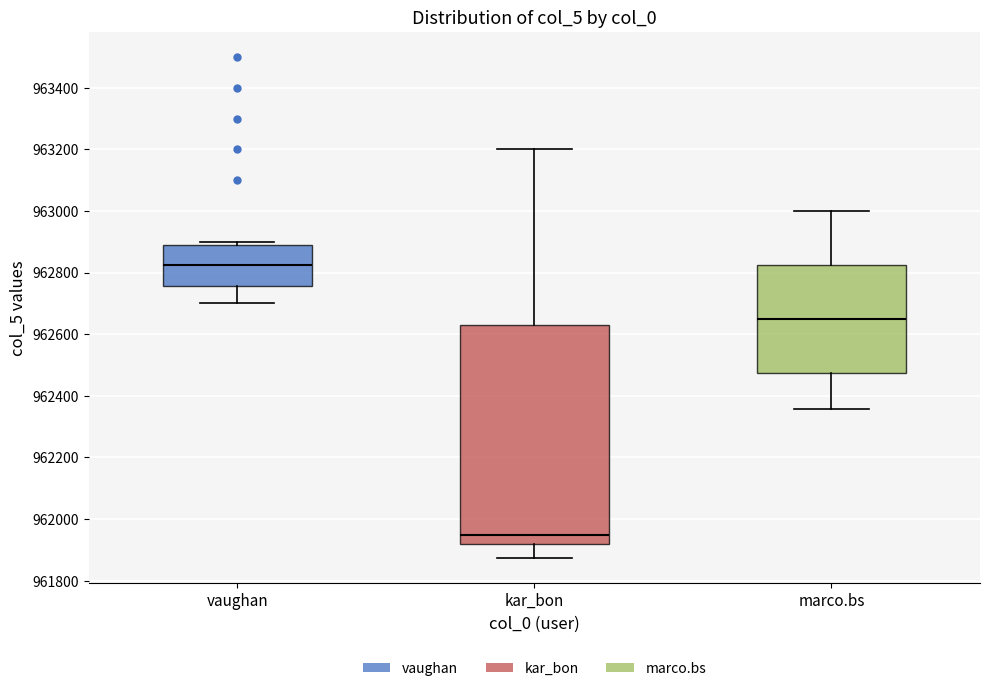

Which box has the lowest median line?

kar_bon